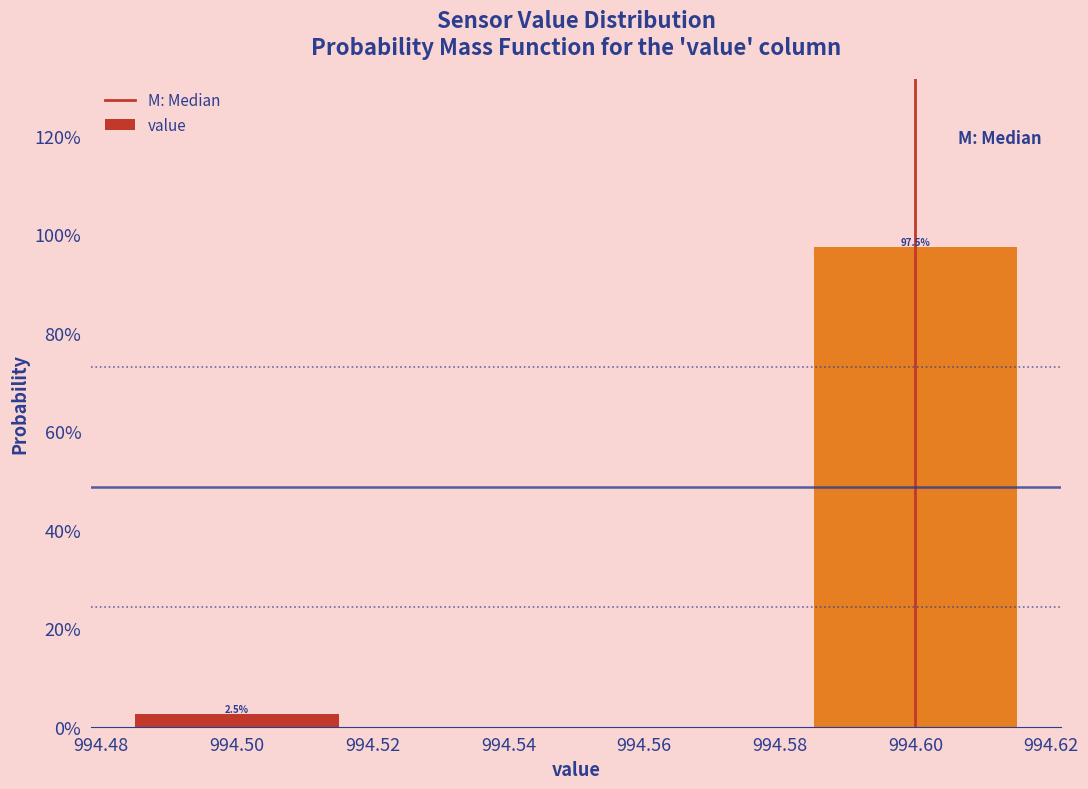

Reading left to right, list all the values displayed in this chart.

994.50=2.5	994.60=97.5